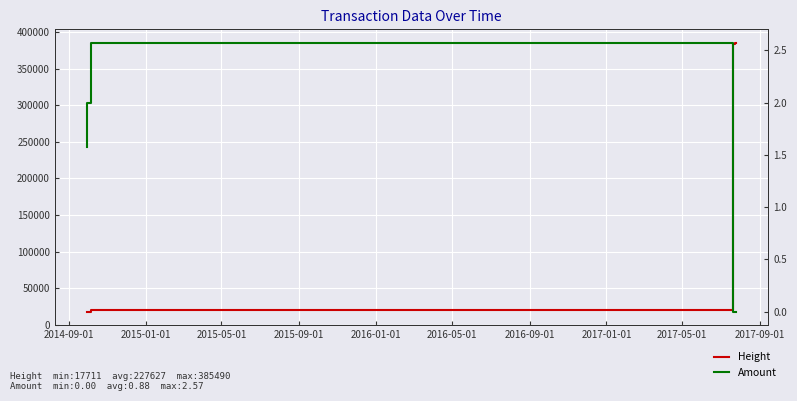

How many categories are shown in the chart?

7